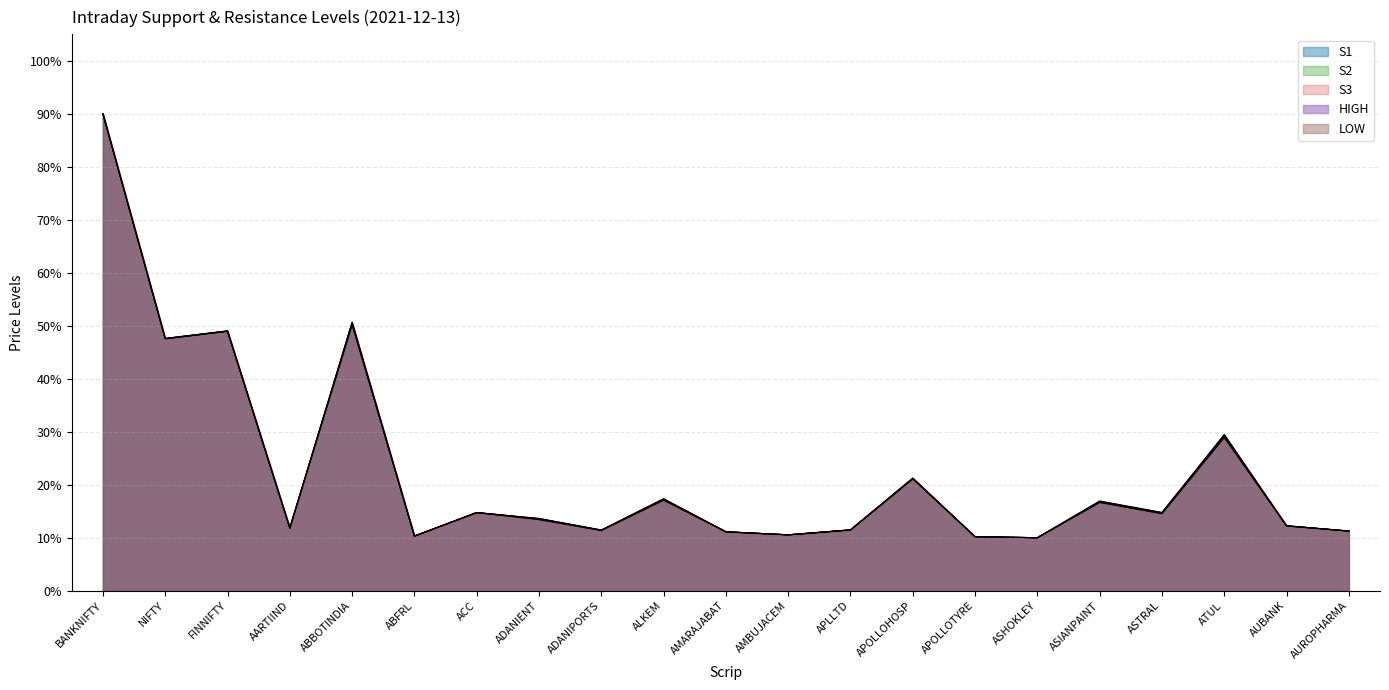

Which category has the highest value across all series?

BANKNIFTY